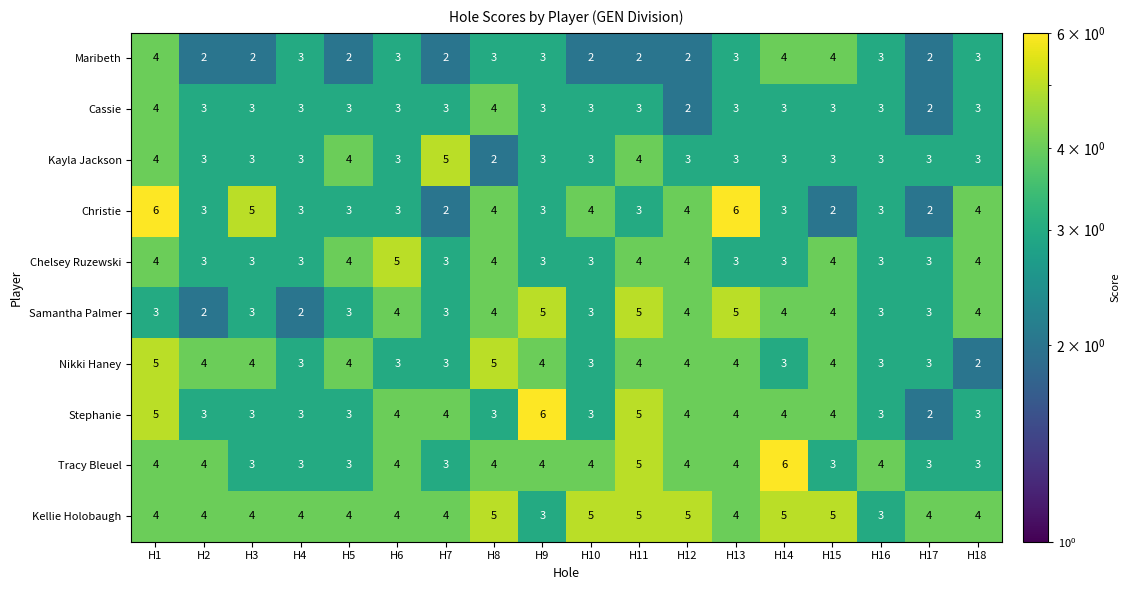

What is the difference between the highest and lowest values at H11?

3